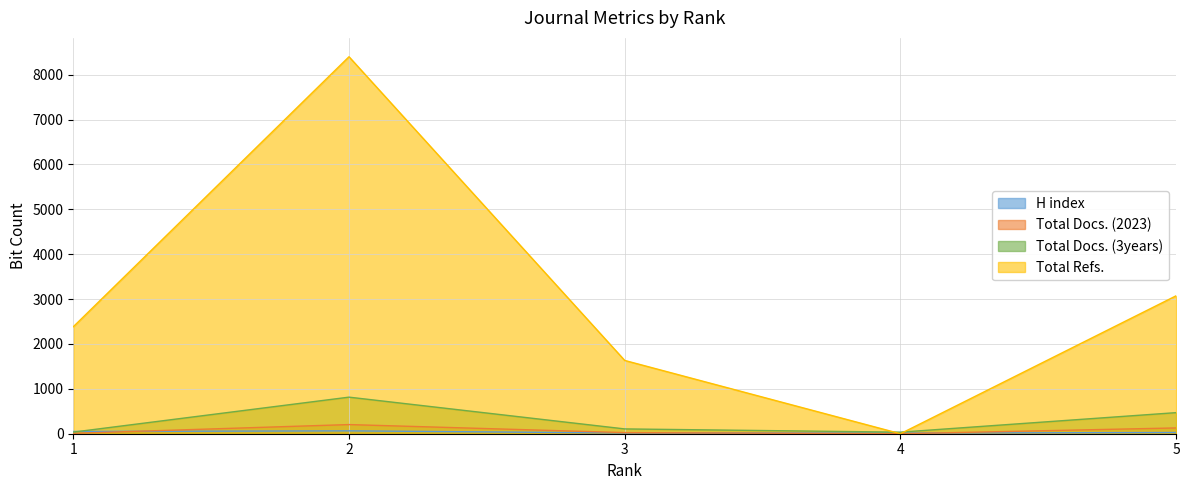

What is the difference between the maximum and minimum values in the Total Docs. (3years) series?

780